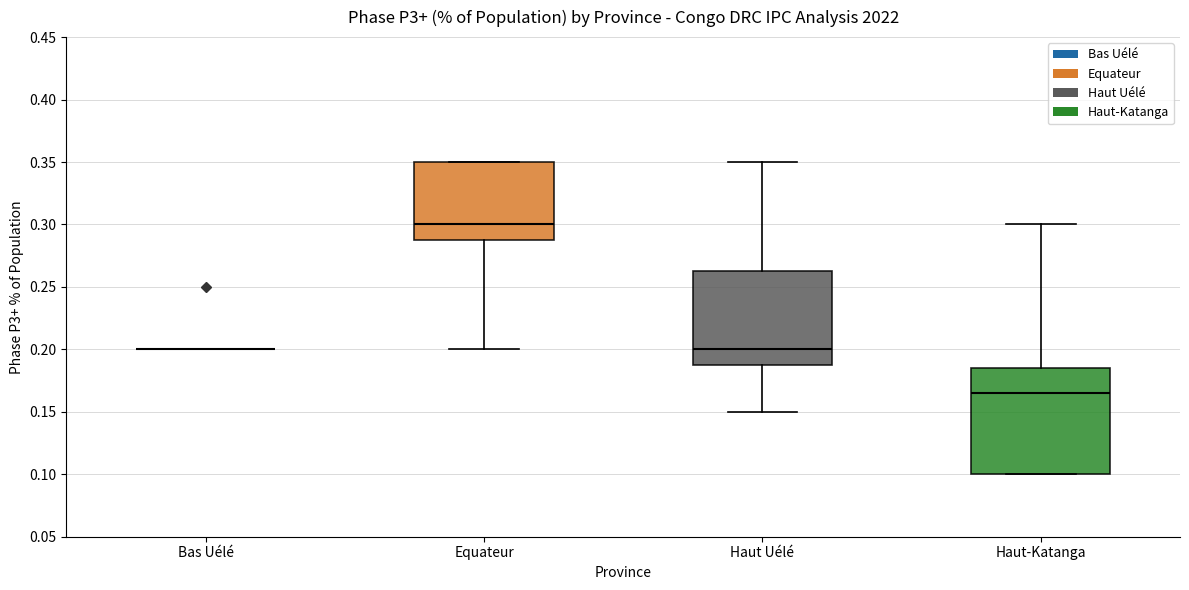

Where is the lower edge of the box for Equateur on the y-axis? The values are not printed on the chart, so give them approximately, as read against the axis.

0.290